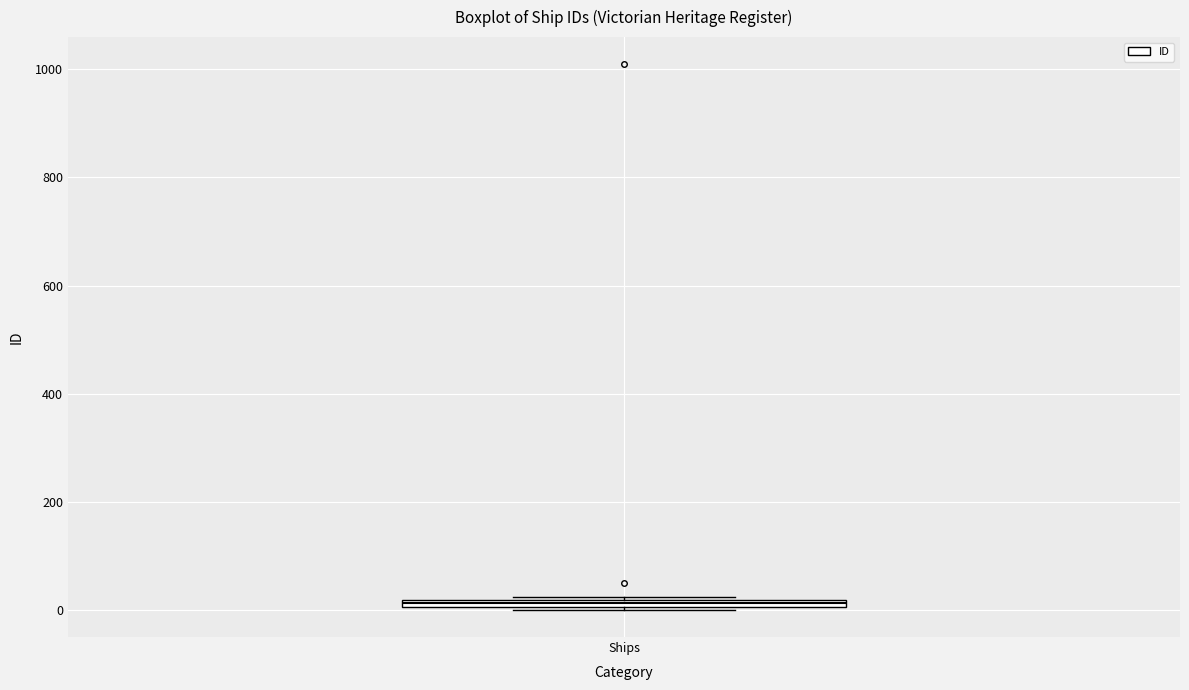

Where is the lower edge of the box for Ships on the y-axis? The values are not printed on the chart, so give them approximately, as read against the axis.

0